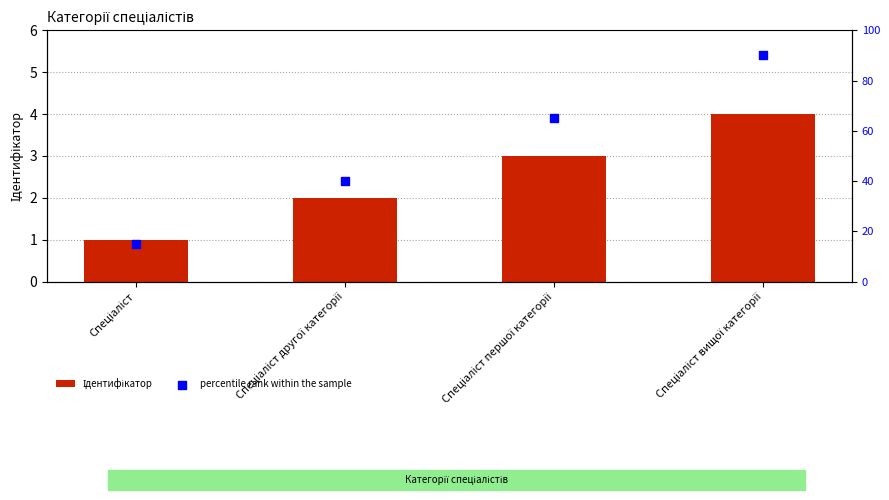

What is the total value across all series at Спеціаліст другої категорії?

42